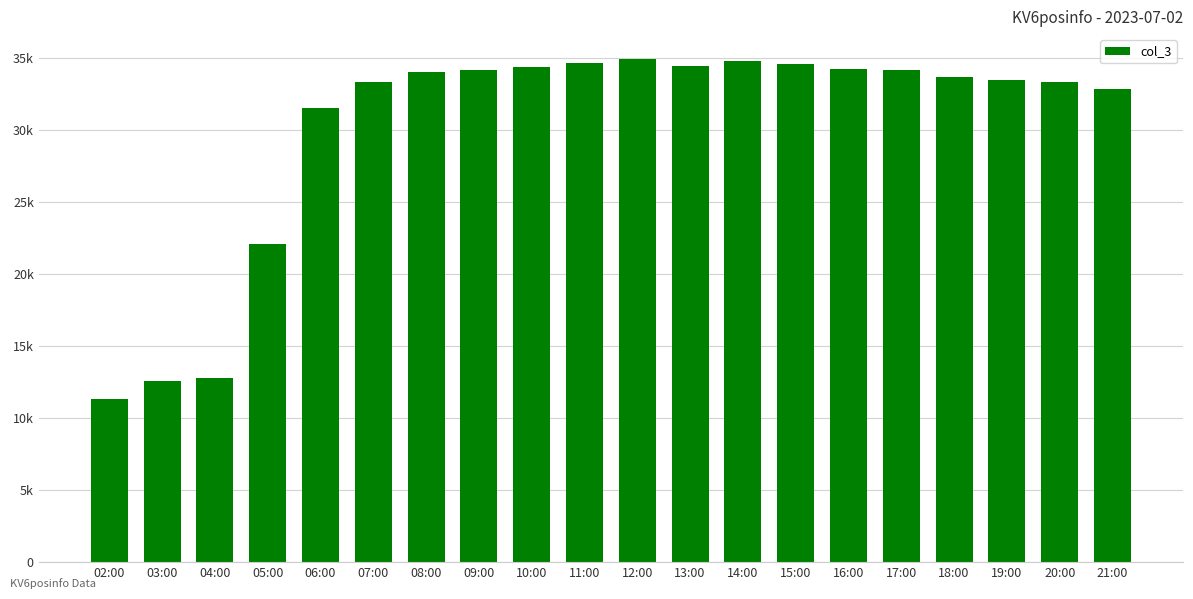

Reading left to right, list all the values displayed in this chart.

02:00=11322	03:00=12603	04:00=12784	05:00=22067	06:00=31512	07:00=33368	08:00=34006	09:00=34186	10:00=34396	11:00=34688	12:00=34916	13:00=34440	14:00=34773	15:00=34591	16:00=34231	17:00=34160	18:00=33700	19:00=33471	20:00=33310	21:00=32824